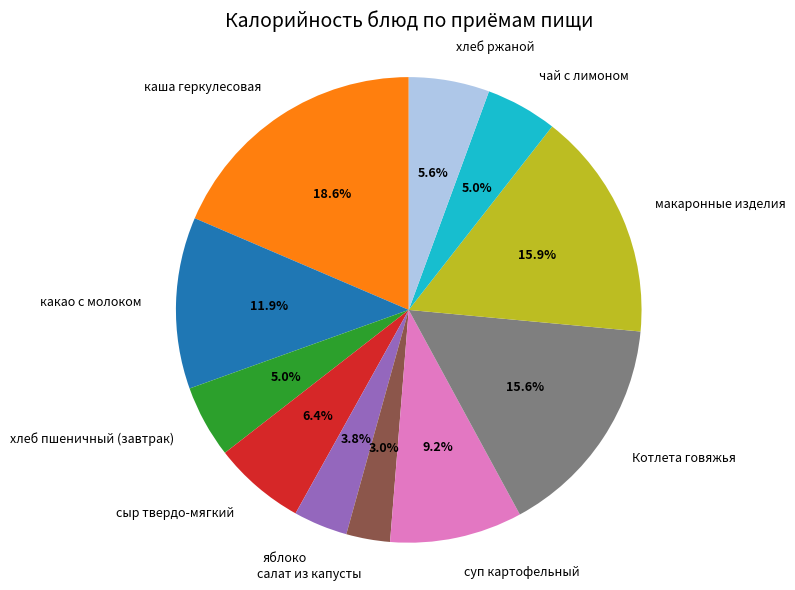

To the nearest percent, what is the combined percentage of суп картофельный and салат из капусты?

12%